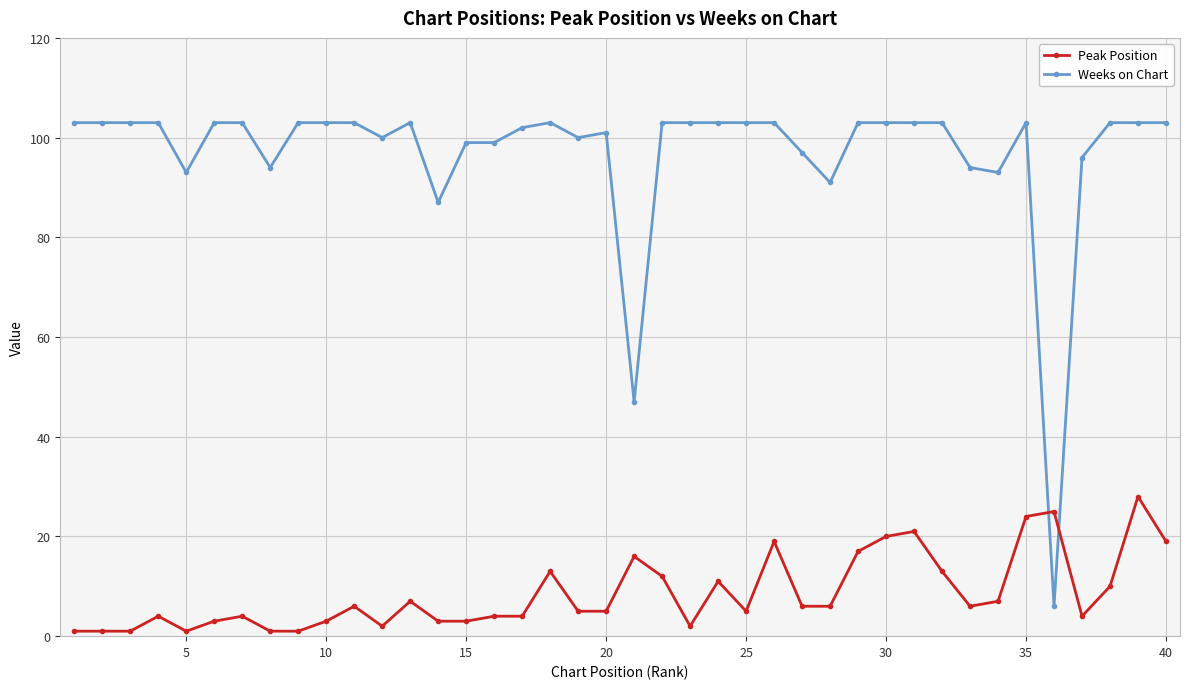

How many distinct data groups are displayed?

2